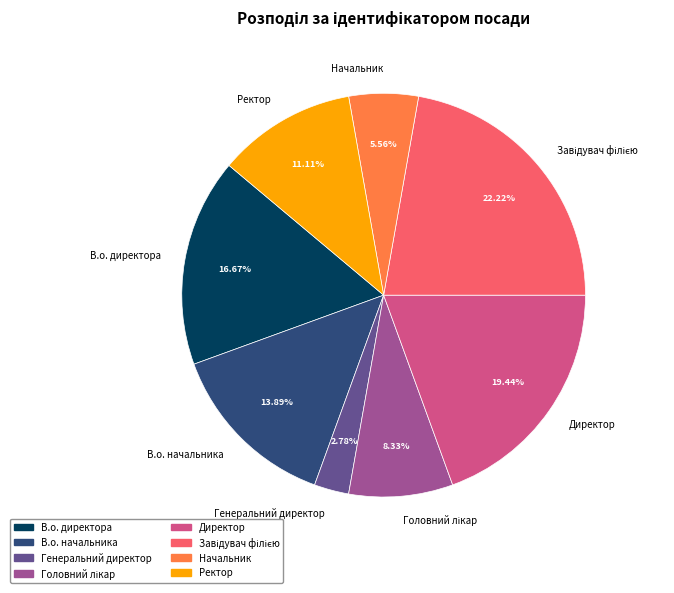

How many slices are in this pie chart?

8